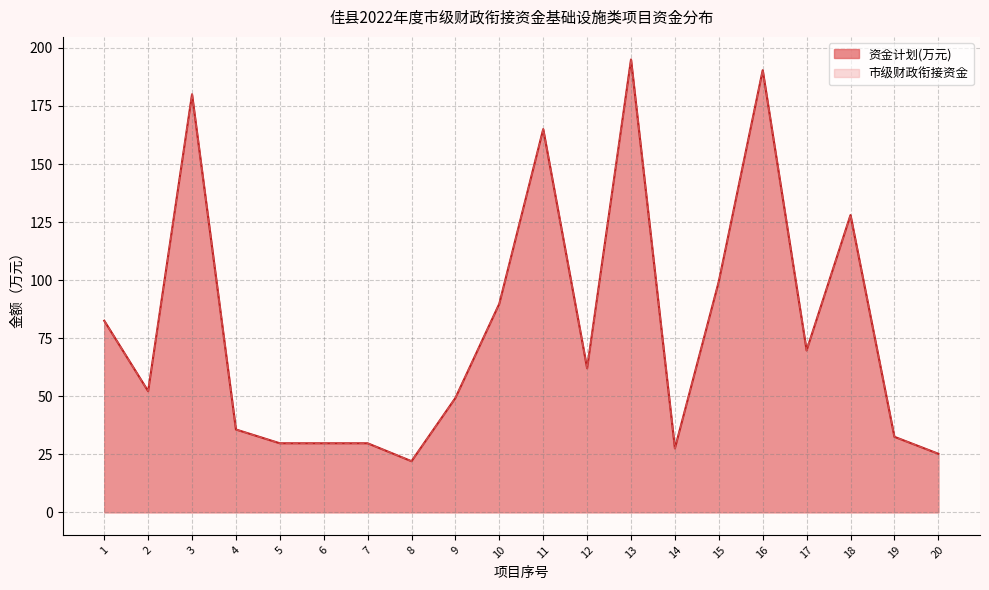

At which category is the sum across all series the highest?

13